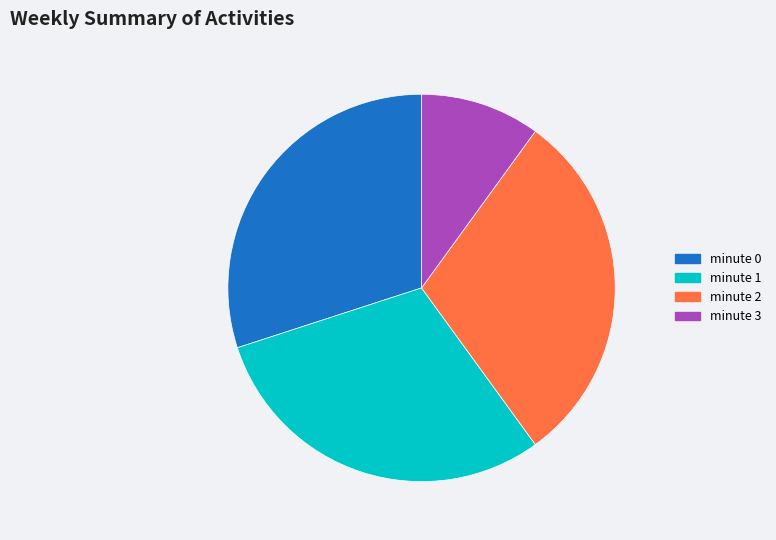

Is it true that minute 0 is 30% of the pie?

True